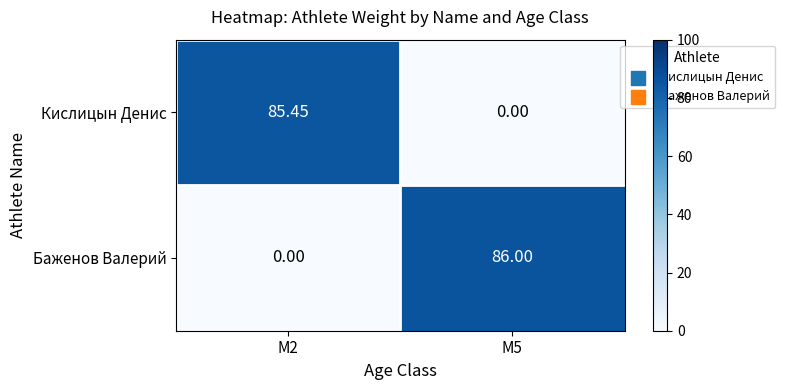

Which series has the widest spread of values?

Баженов Валерий